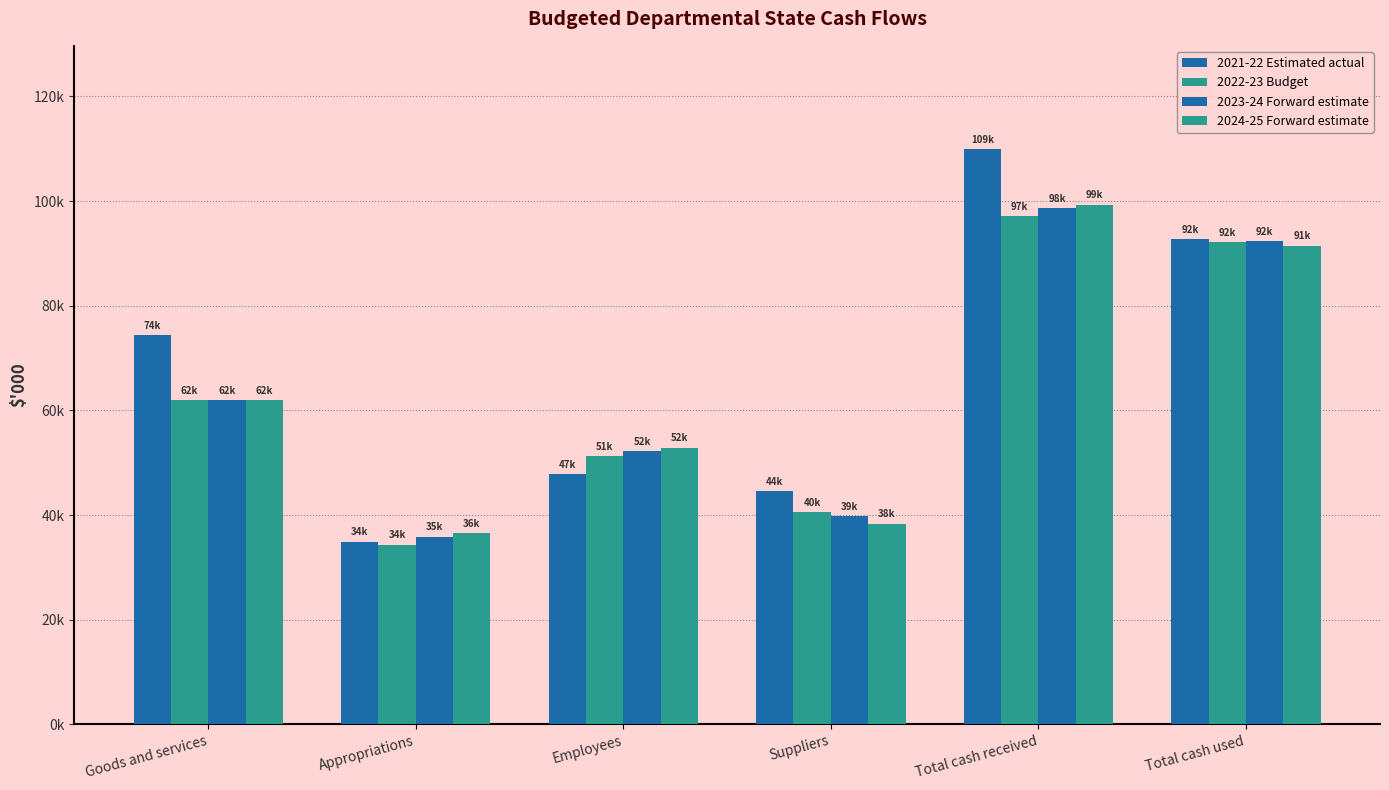

What is the maximum value for 2023-24 Forward estimate?

98715